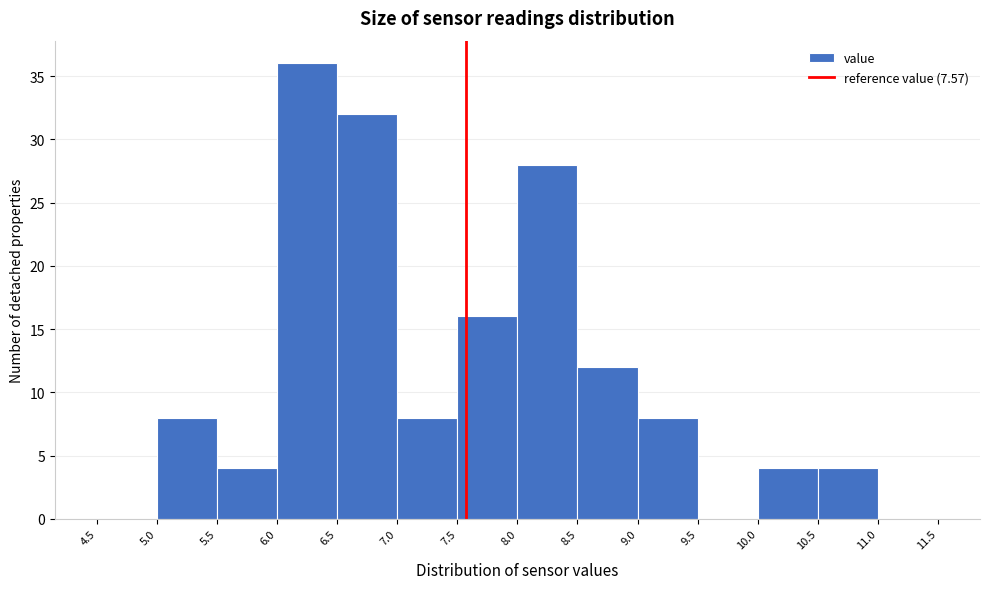

Reading left to right, transcribe this chart: for each bar, give the range it covers on the x-axis and its height. The values are not printed on the chart, so give them approximately, as read against the axis.

4.5 to 5.0: 0
5.0 to 5.5: 8
5.5 to 6.0: 4
6.0 to 6.5: 36
6.5 to 7.0: 32
7.0 to 7.5: 8
7.5 to 8.0: 16
8.0 to 8.5: 28
8.5 to 9.0: 12
9.0 to 9.5: 8
9.5 to 10.0: 0
10.0 to 10.5: 4
10.5 to 11.0: 4
11.0 to 11.5: 0